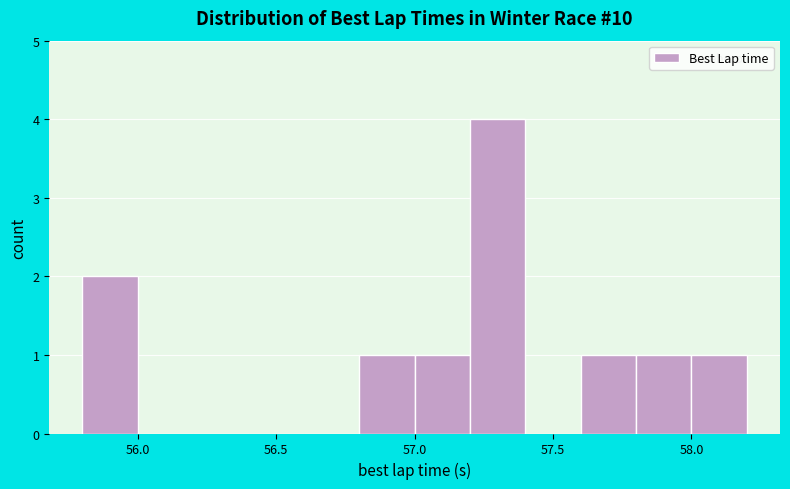

Reading left to right, list every bar in this chart as the range it spans on the x-axis followed by its height. The values are not printed on the chart, so give them approximately, as read against the axis.

55.8 to 56.0: 2
56.0 to 56.2: 0
56.2 to 56.4: 0
56.4 to 56.6: 0
56.6 to 56.8: 0
56.8 to 57.0: 1
57.0 to 57.2: 1
57.2 to 57.4: 4
57.4 to 57.6: 0
57.6 to 57.8: 1
57.8 to 58.0: 1
58.0 to 58.2: 1